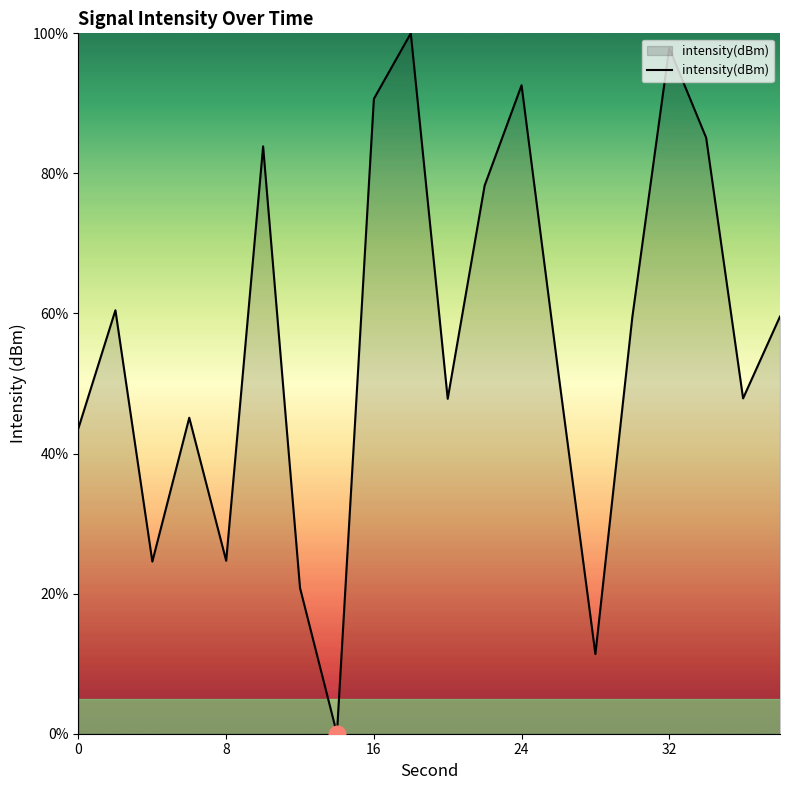

What is the maximum value shown in the chart?

100.0